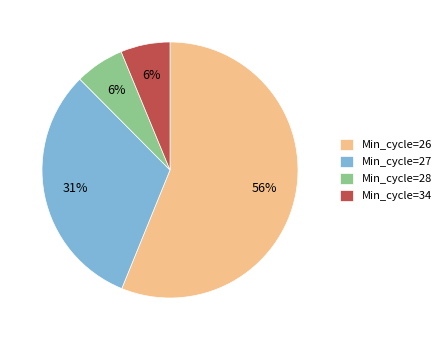

Between Min_cycle=28 and Min_cycle=26, which is larger?

Min_cycle=26